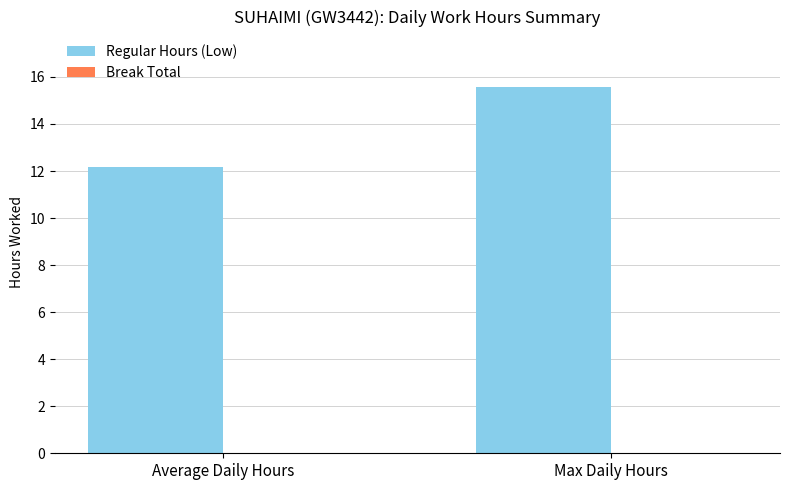

What is the maximum value for Regular Hours (Low)?

15.6